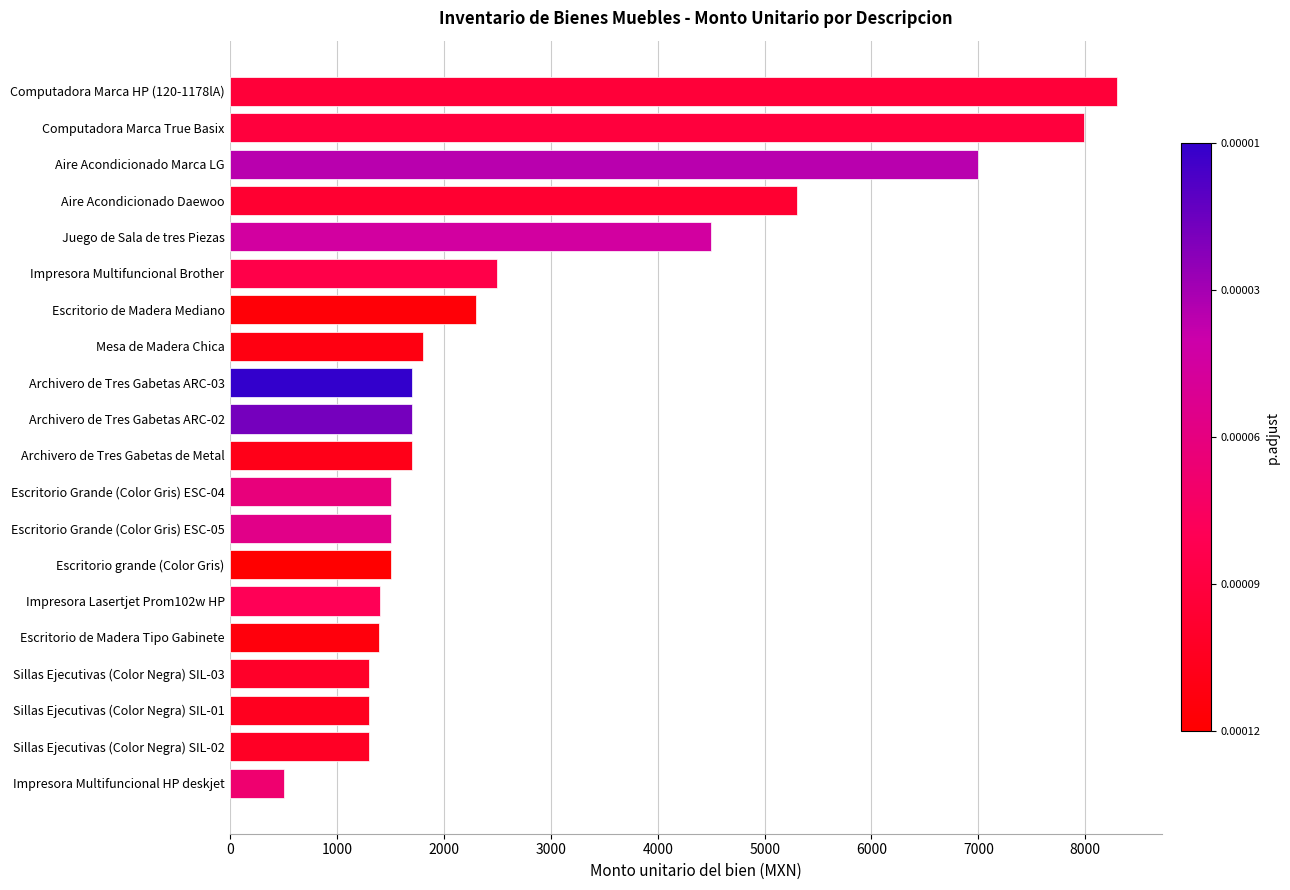

The value at Impresora Lasertjet Prom102w HP is 498. True or false?

False